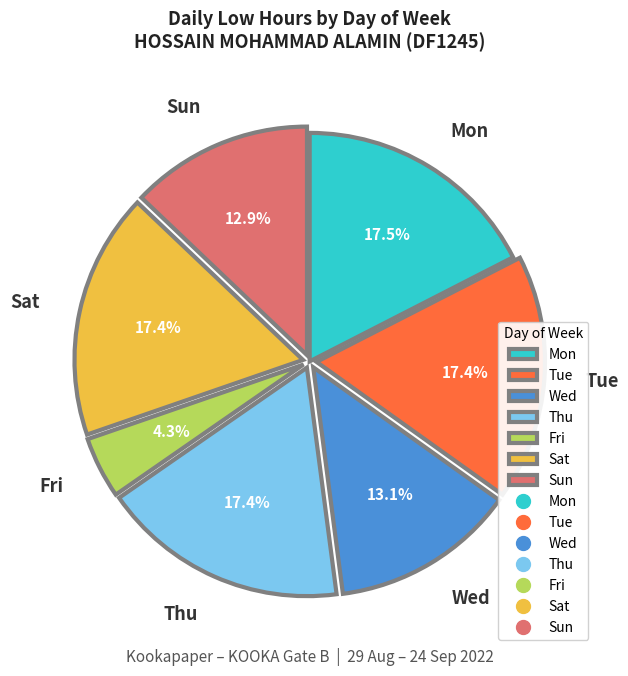

Does any single category account for the majority?

No